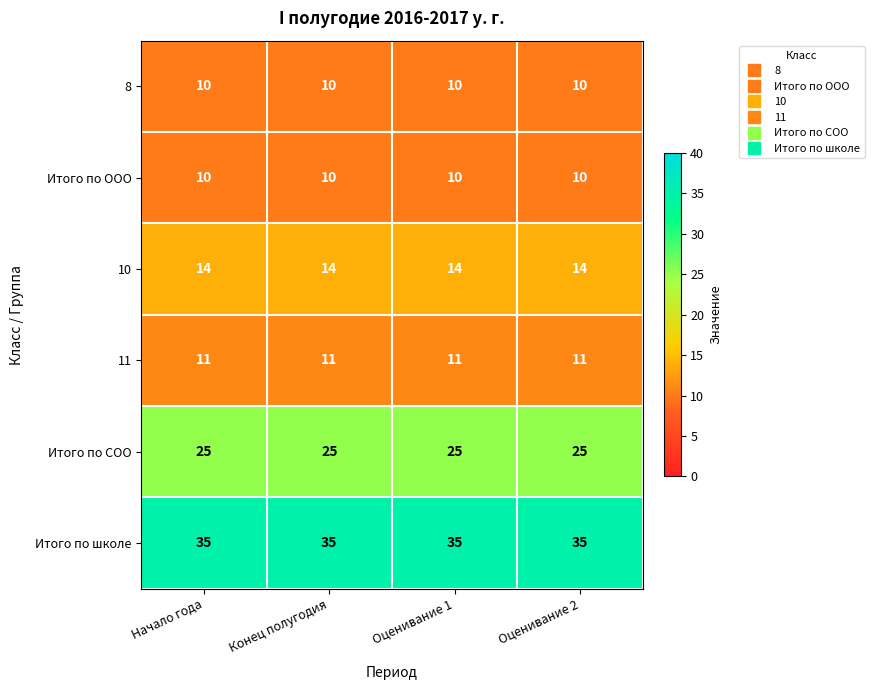

What is the difference between the highest and lowest values at Конец полугодия?

25